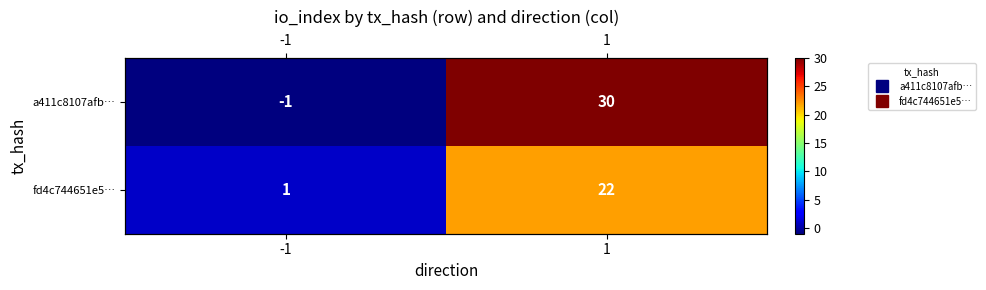

What is the difference between the fd4c744651e5… values at 1 and -1?

21